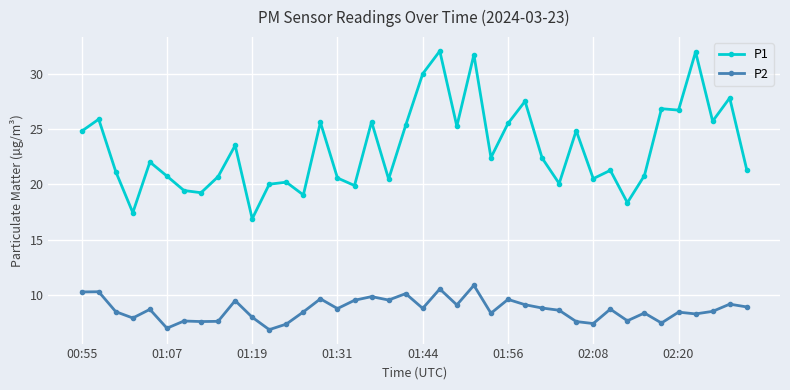

Which series has the widest spread of values?

P1